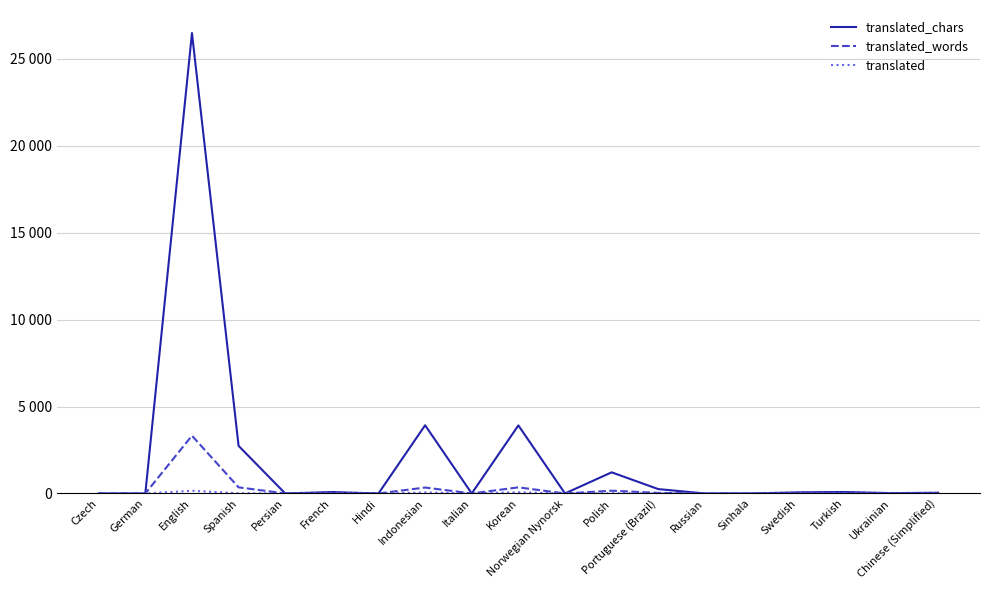

Does the chart display data point markers on the line(s)?

No